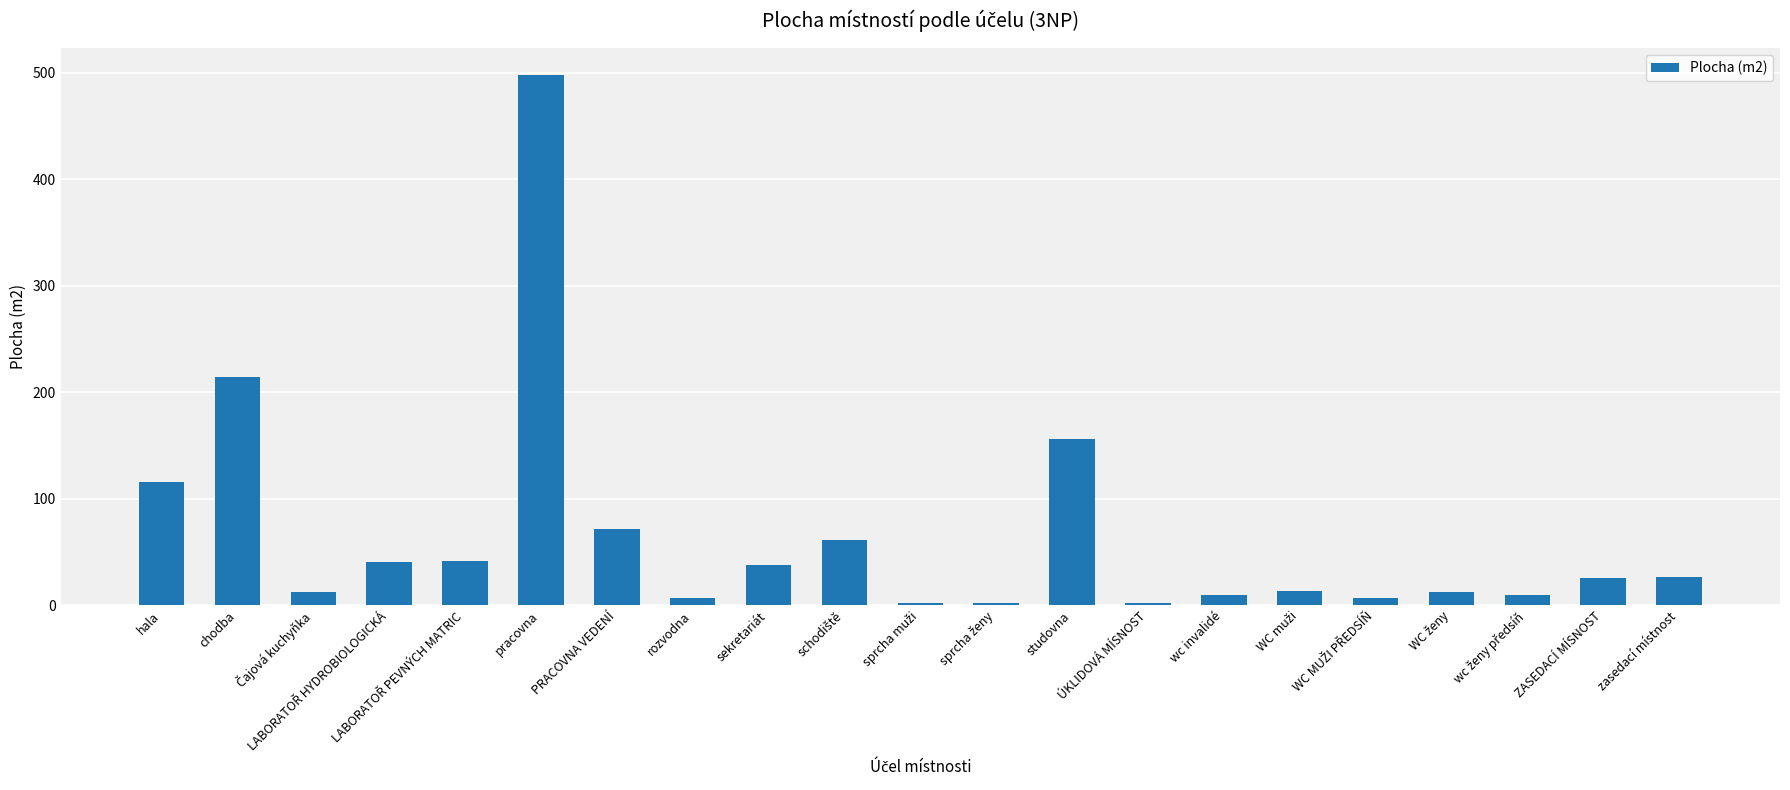

What is the difference between the maximum and second lowest values?

496.0